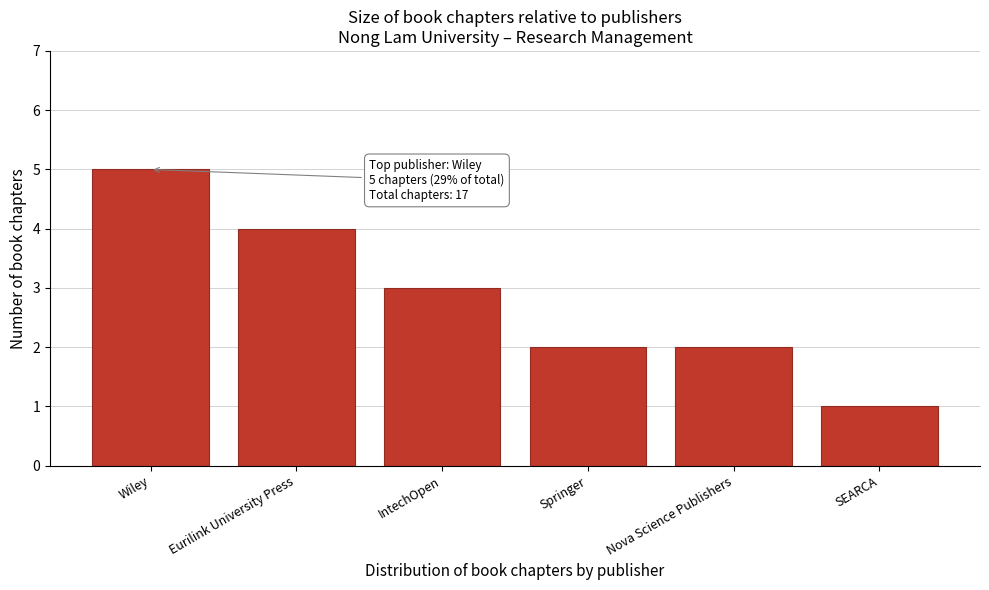

Reading right to left, transcribe all the data shown in this chart.

SEARCA=1	Nova Science Publishers=2	Springer=2	IntechOpen=3	Eurilink University Press=4	Wiley=5